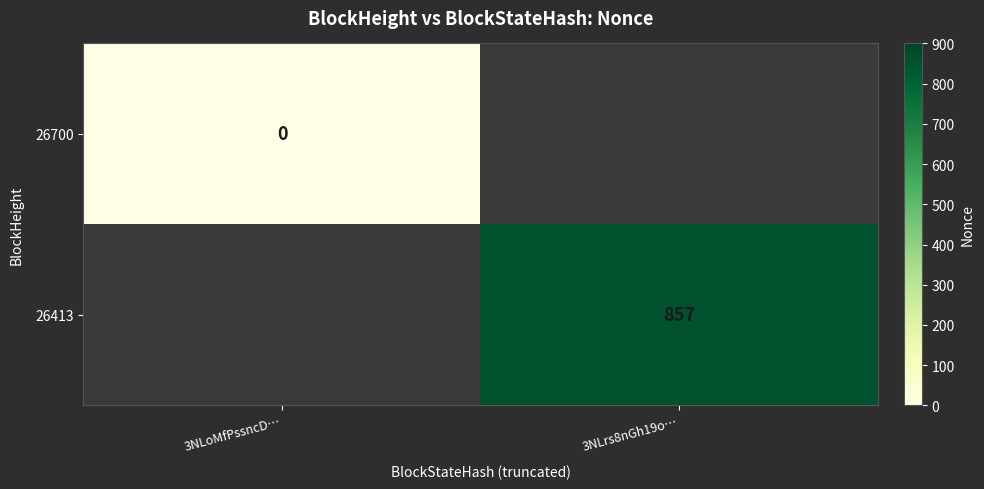

The value of 26413 at 3NLrs8nGh19o… is 857. True or false?

True